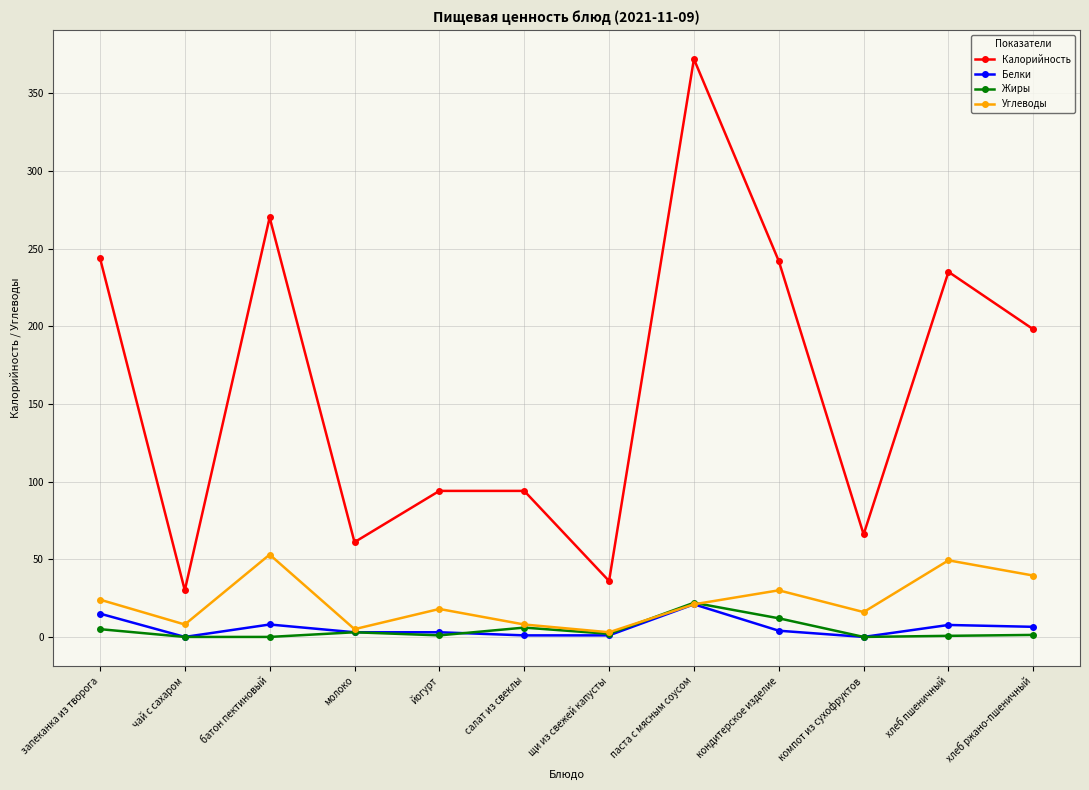

At how many categories does at least one series exceed 306?

1